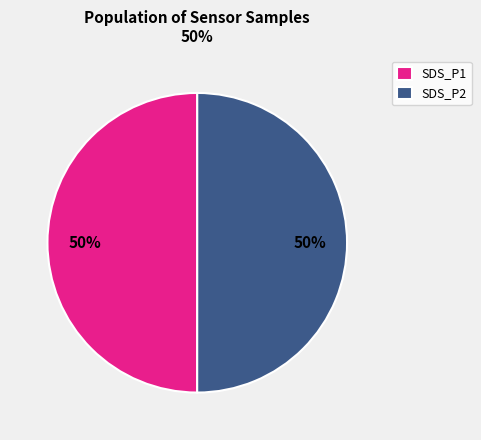

Is the sum of SDS_P1 and SDS_P2 greater than half?

Yes